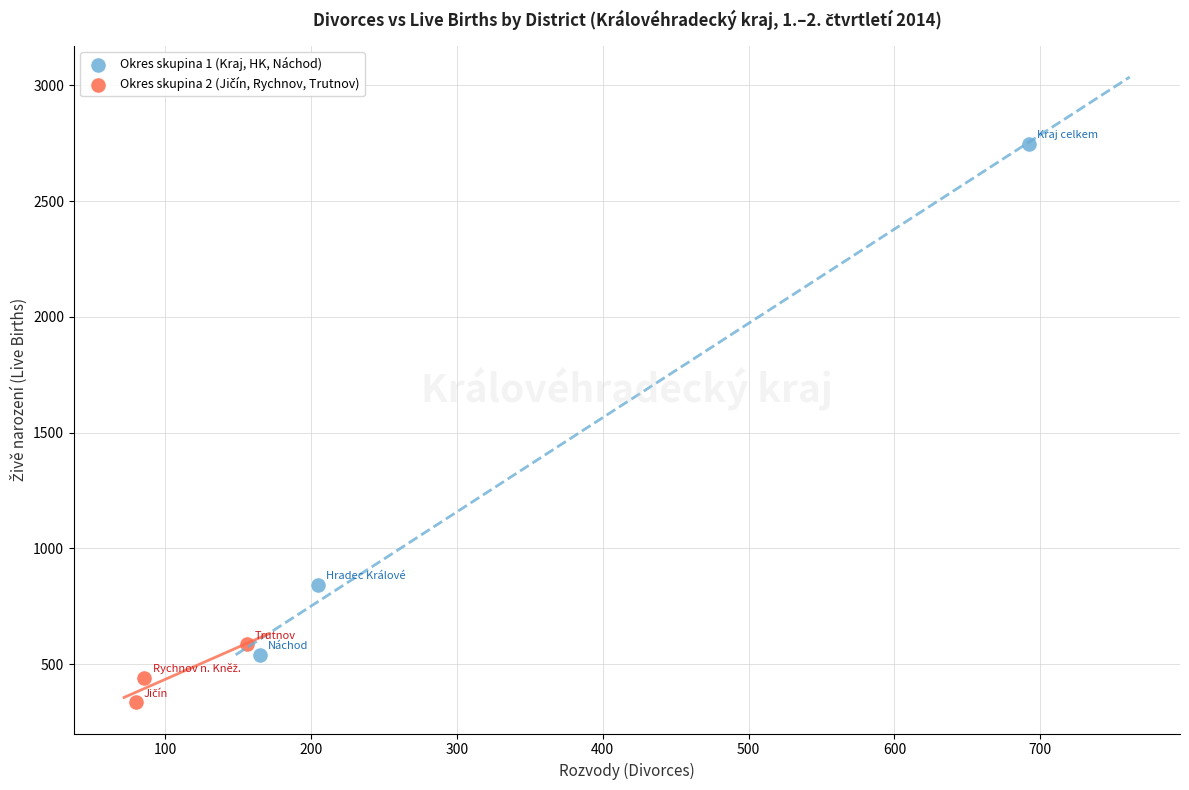

Which series has the largest Y range (max minus min)?

Okres skupina 1 (Kraj, HK, Náchod)